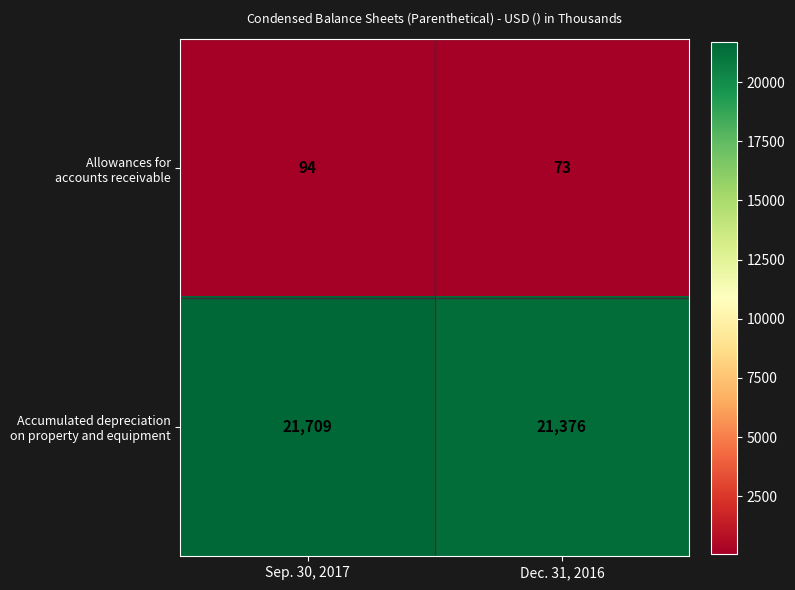

At which category does the chart reach its peak across all series?

Sep. 30, 2017